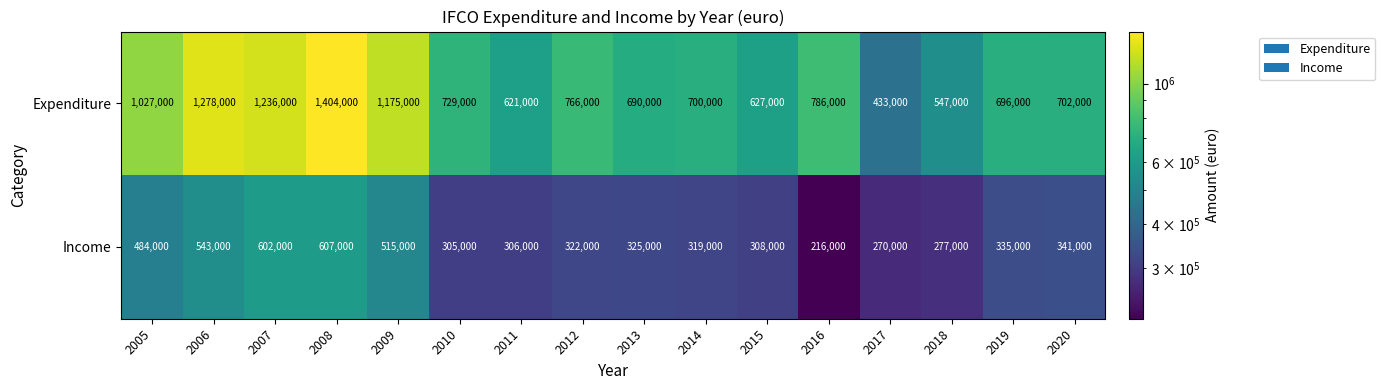

At which category is the sum across all series the highest?

2008